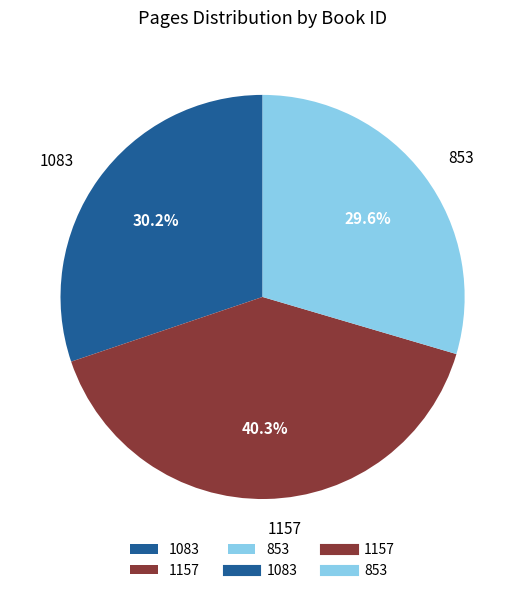

What is the largest slice in the pie chart?

1157